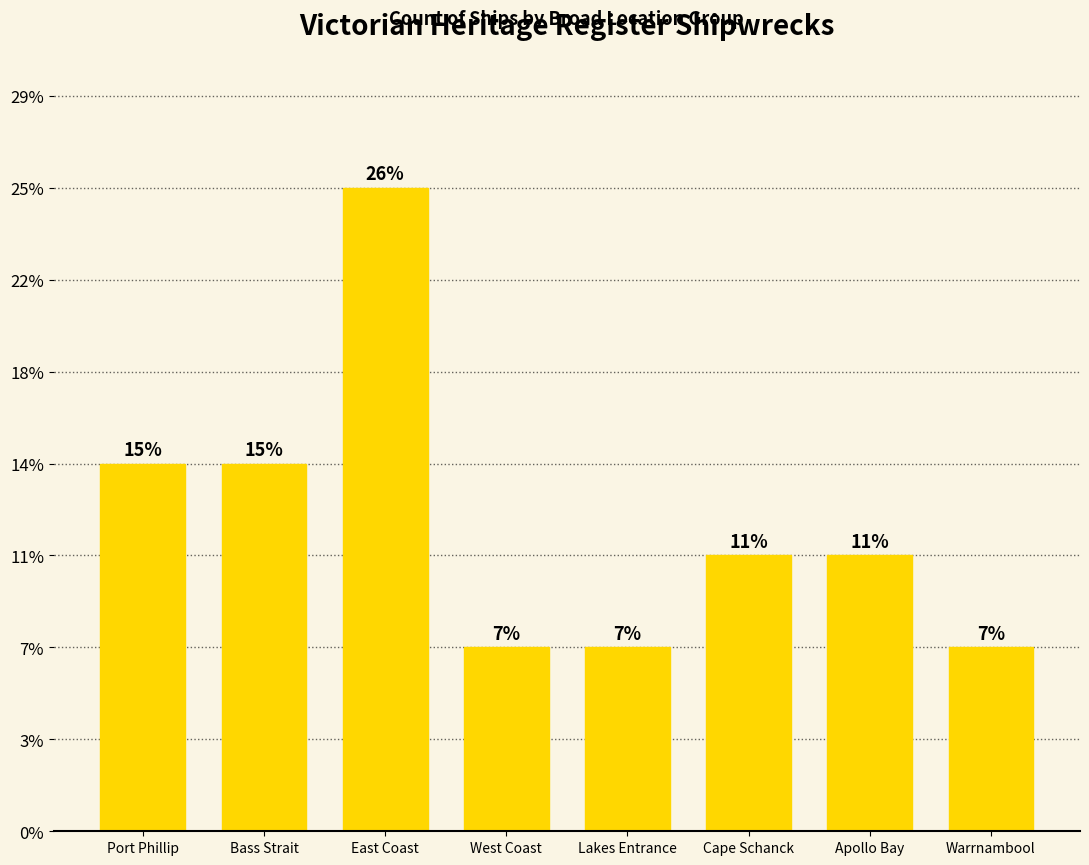

List the labels in order of value, smallest first.

West Coast, Lakes Entrance, Warrnambool, Cape Schanck, Apollo Bay, Port Phillip, Bass Strait, East Coast